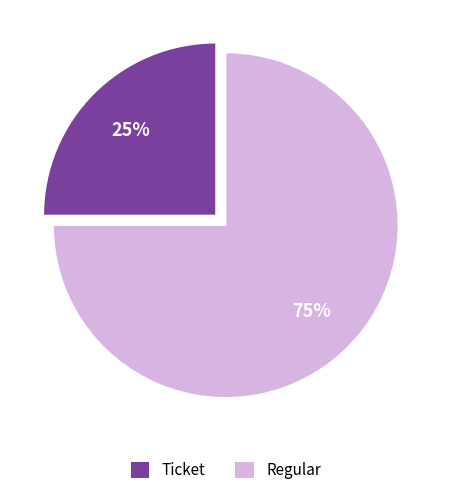

Rank the categories by value from highest to lowest.

Regular, Ticket